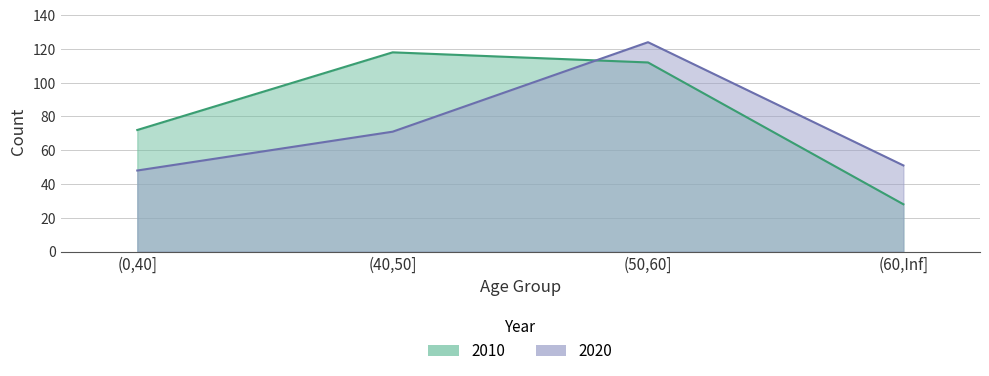

What is the value of the 2010 point at the 1st from the left?

72